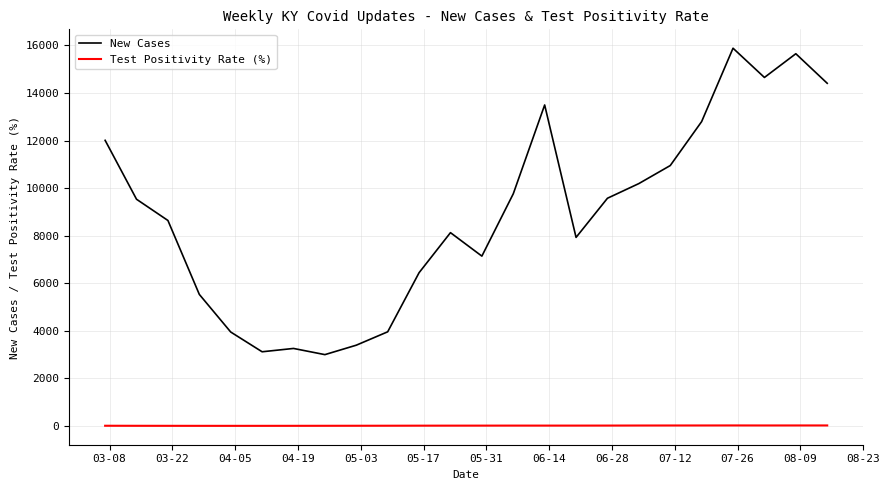

How many values in the Test Positivity Rate (%) series are below 11?

12